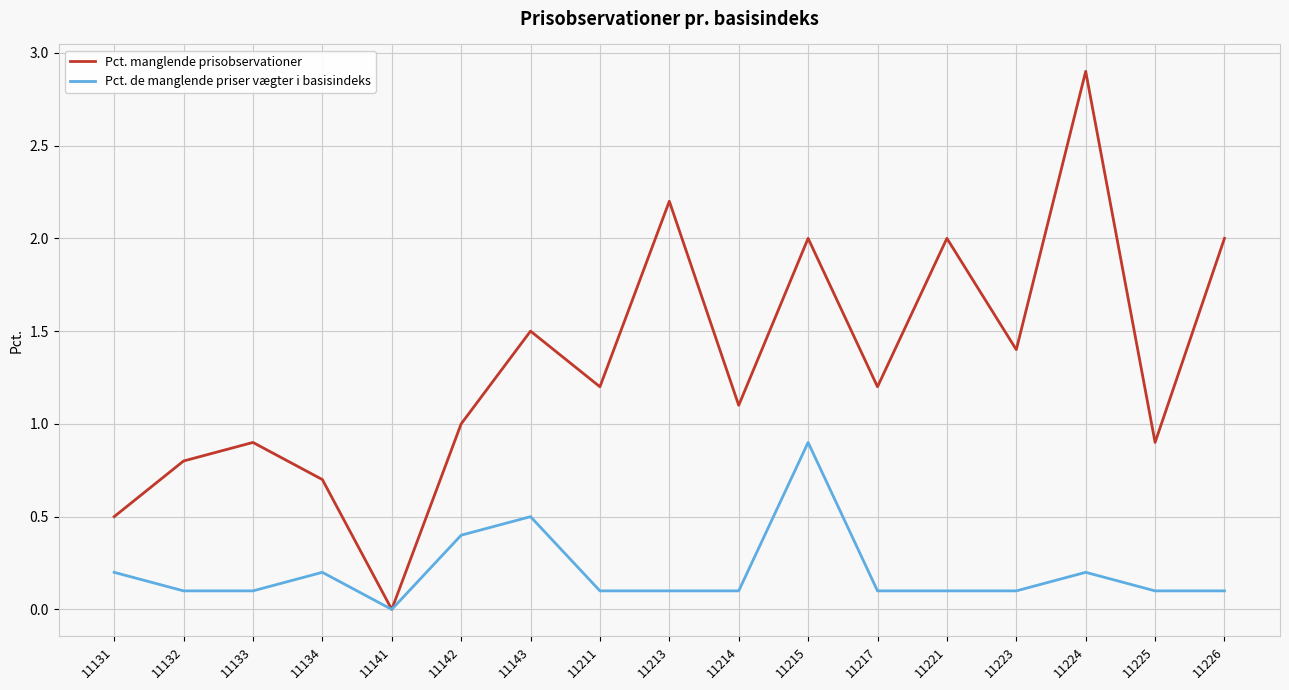

What is the average value of the Pct. manglende prisobservationer series?

1.3